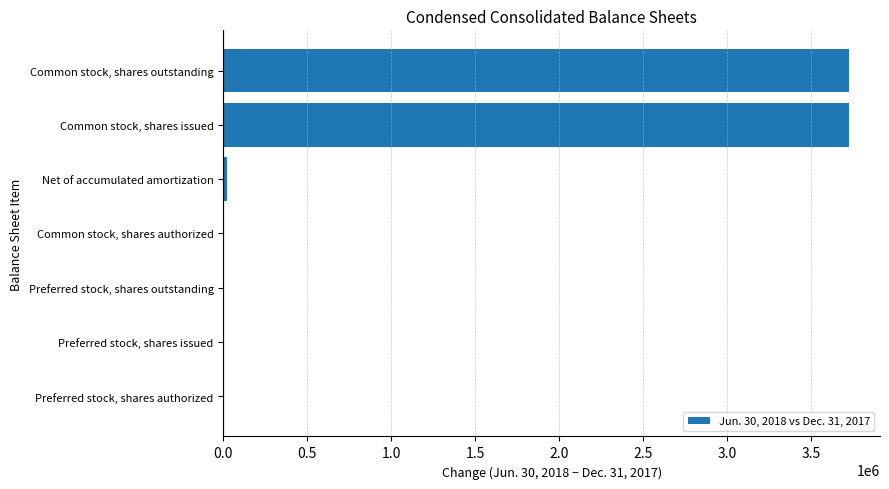

Reading bottom to top, transcribe all the data shown in this chart.

Preferred stock, shares authorized=0	Preferred stock, shares issued=0	Preferred stock, shares outstanding=0	Common stock, shares authorized=0	Net of accumulated amortization=21638	Common stock, shares issued=3723825	Common stock, shares outstanding=3723825